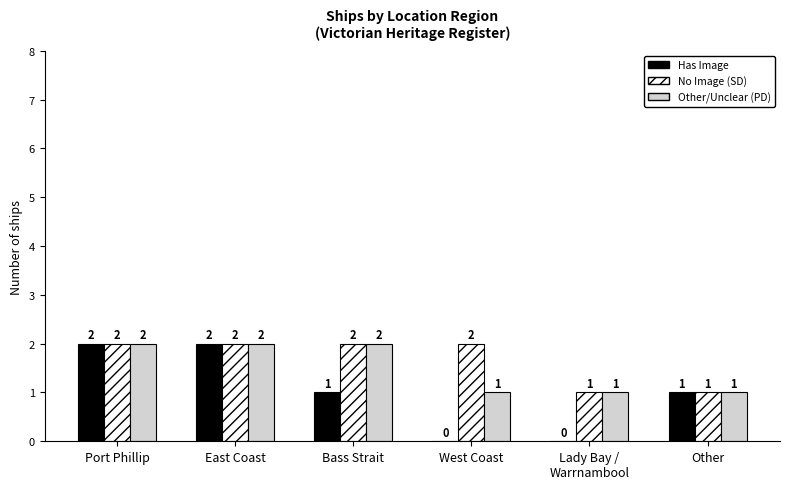

What is the total value across all series at Other?

3